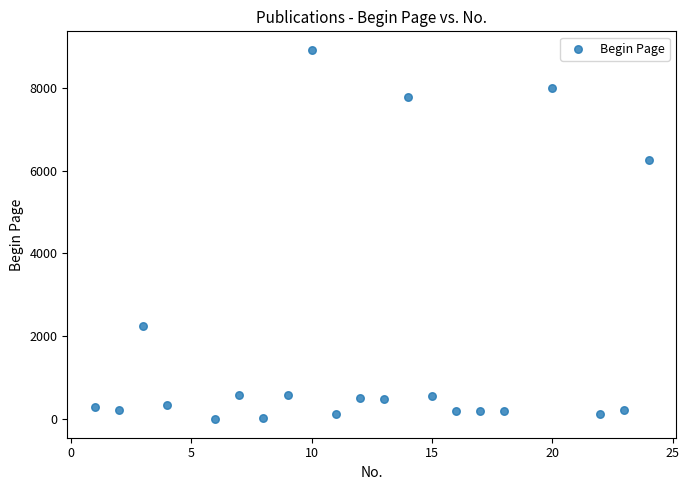

What Y value in the scatter plot is closest to 4456?

6259